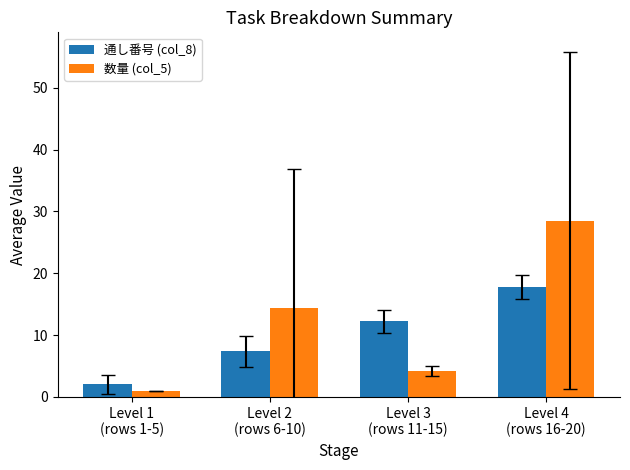

How many distinct data groups are displayed?

2